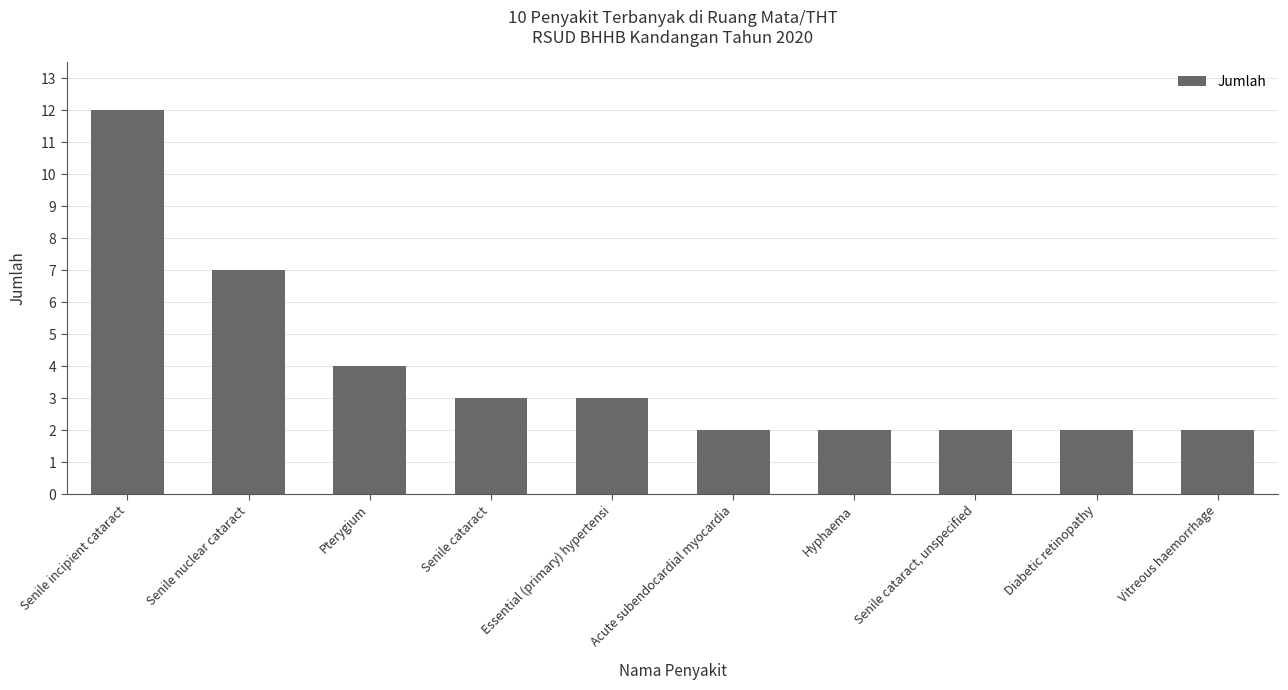

What is the average value?

4